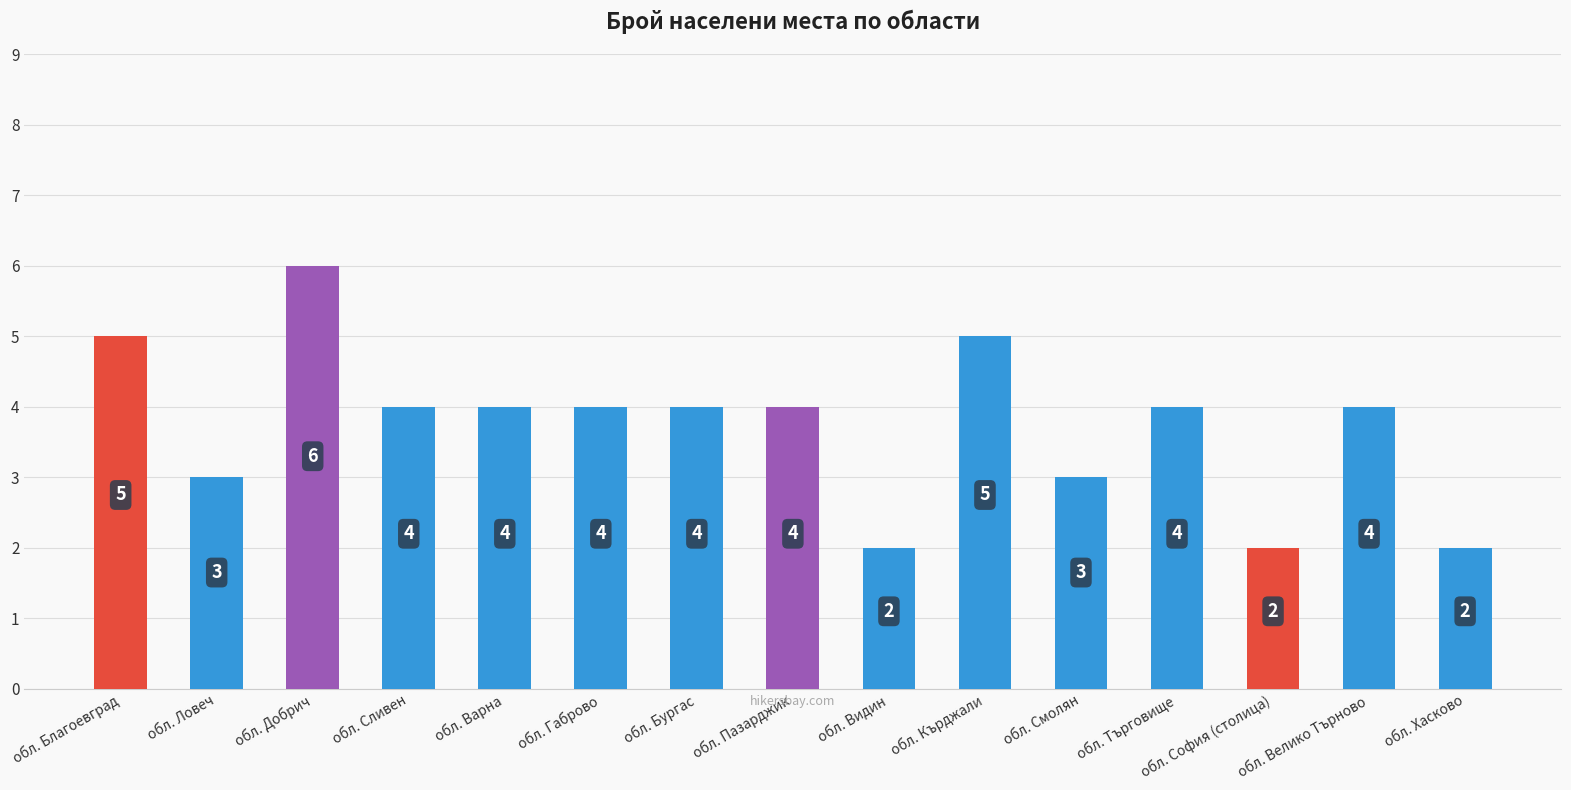

What is the greatest value displayed?

6